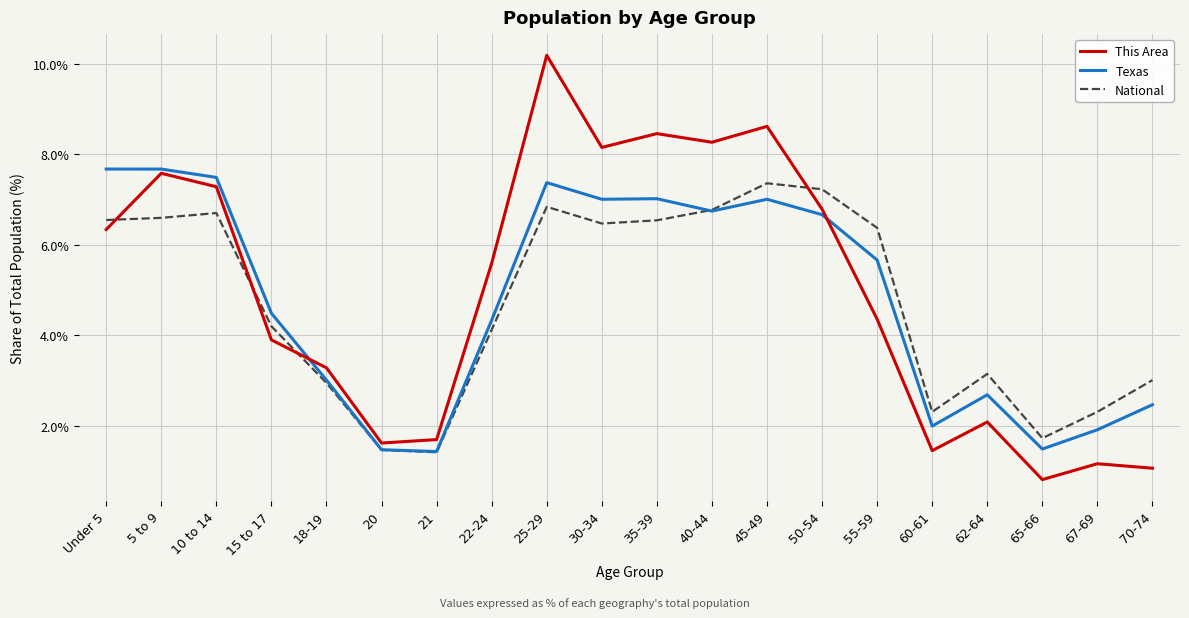

Is this an area chart (filled region under the line)?

No